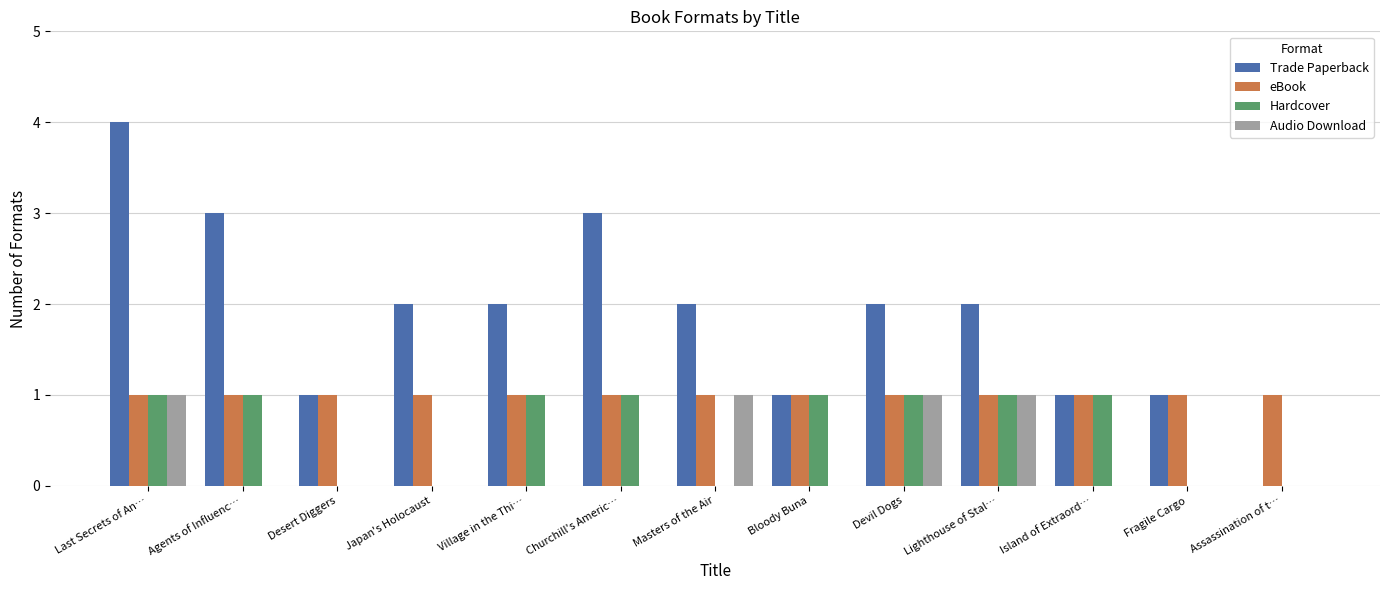

What is the sum of all Audio Download values?

4